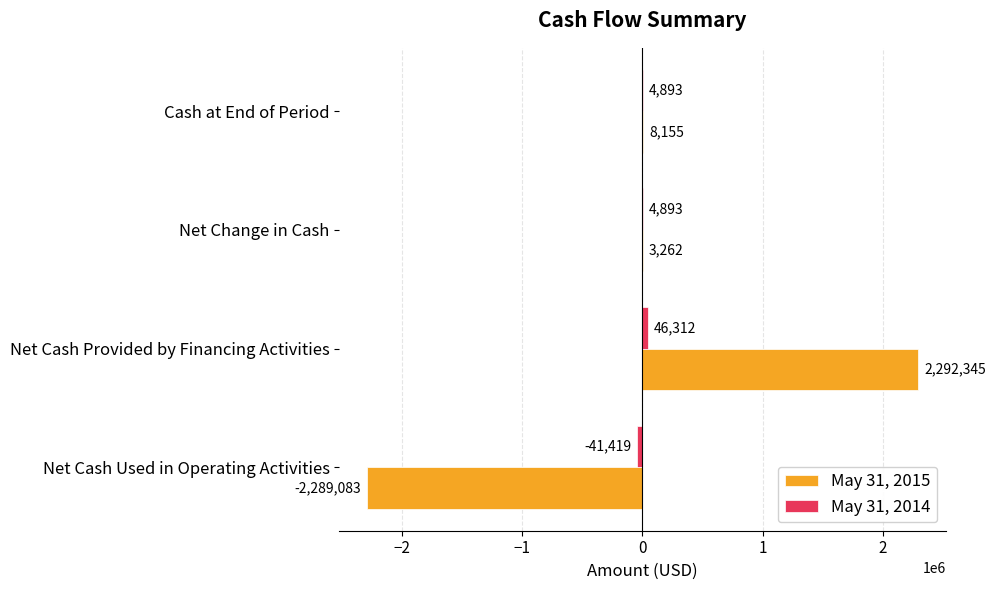

Count the number of categories in the chart.

4